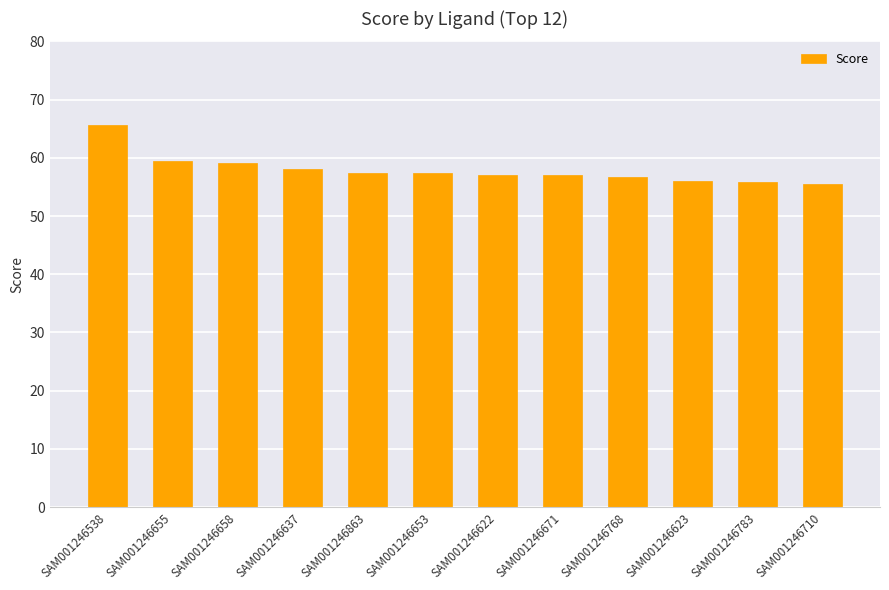

What is the average value?

57.9